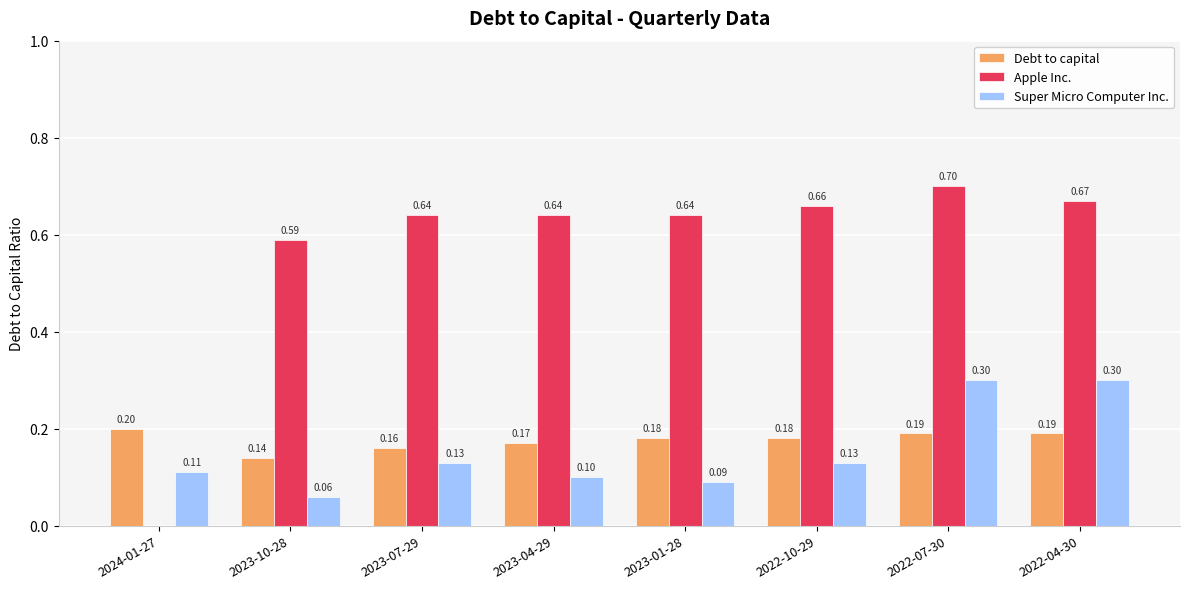

Is the value of Apple Inc. at 2022-07-30 greater than the value of Super Micro Computer Inc. at 2022-10-29?

Yes